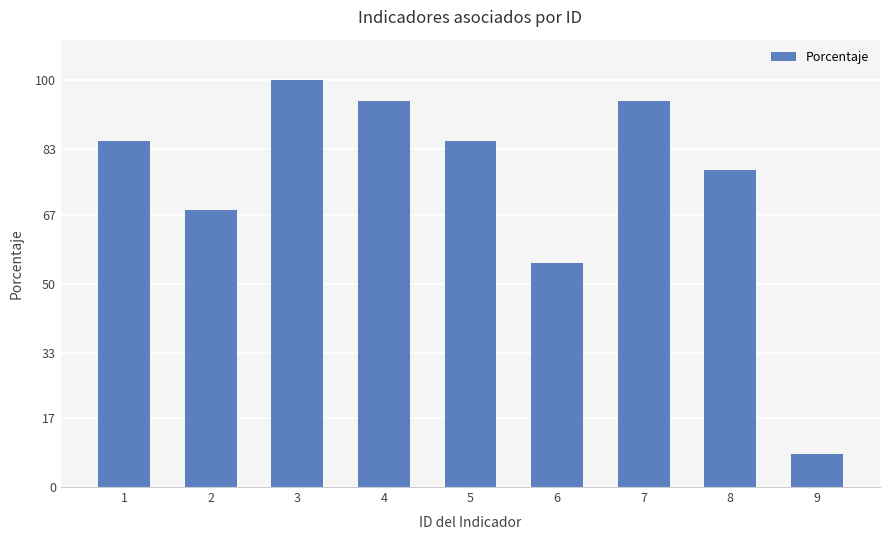

Between 8 and 5, which is larger?

5